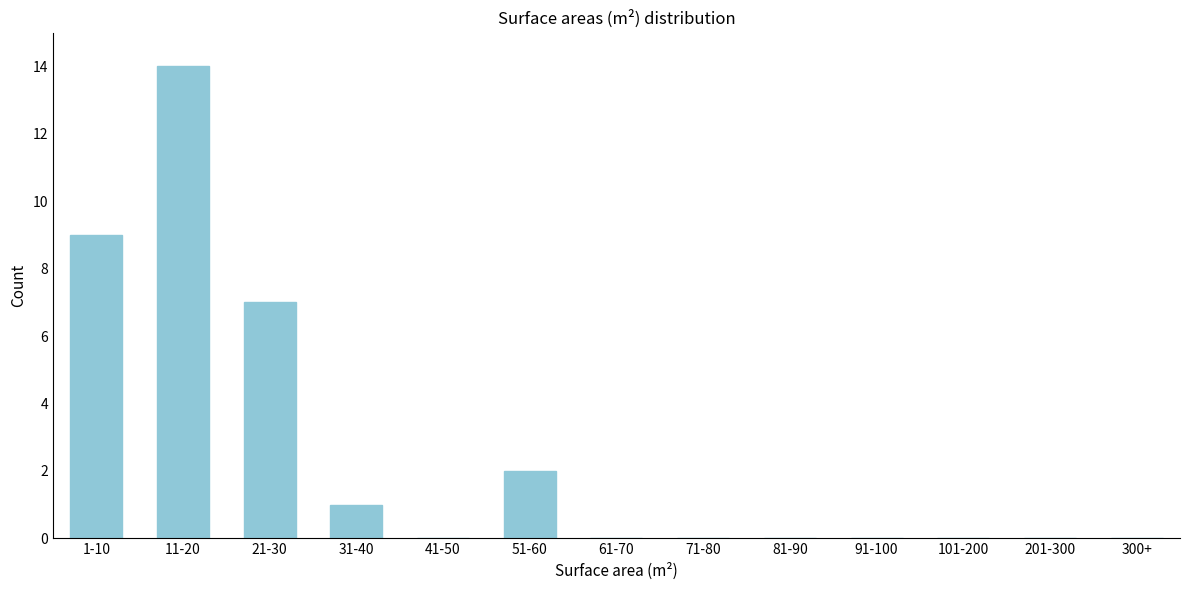

Reading left to right, what are all the values shown in this chart?

1-10=9	11-20=14	21-30=7	31-40=1	41-50=0	51-60=2	61-70=0	71-80=0	81-90=0	91-100=0	101-200=0	201-300=0	300+=0